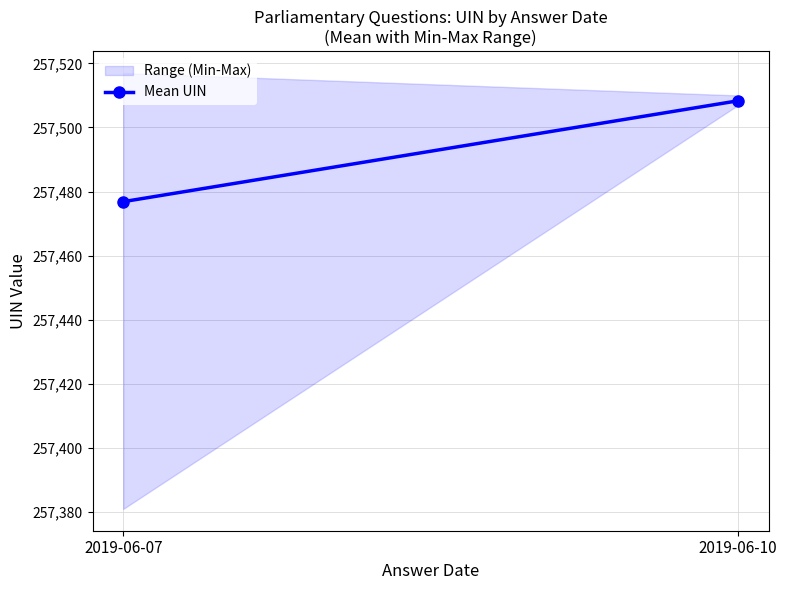

Where is the data nearest to the value 257492?

2019-06-07